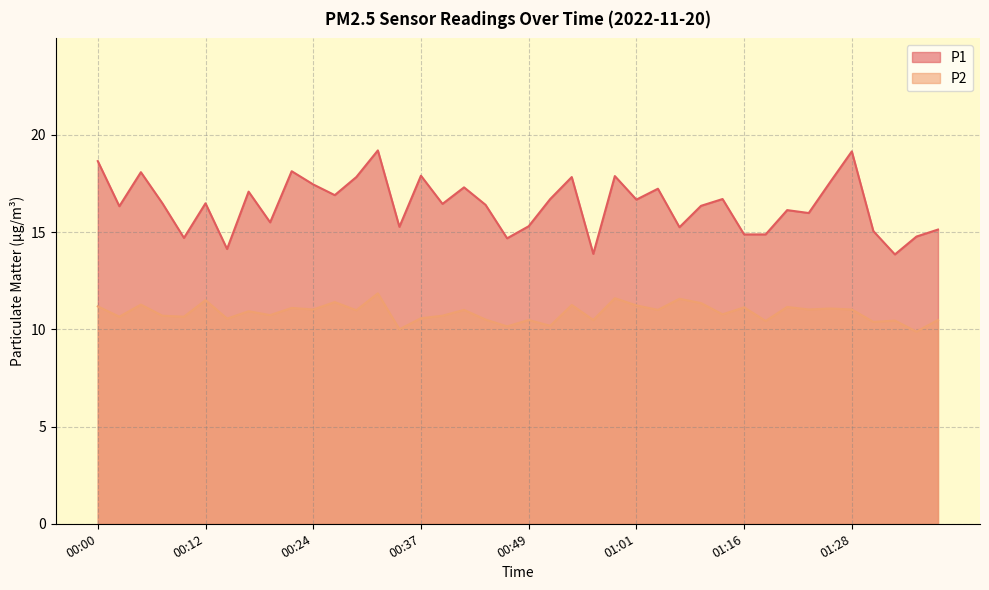

Rank the series at 00:29 from highest to lowest value.

P1, P2